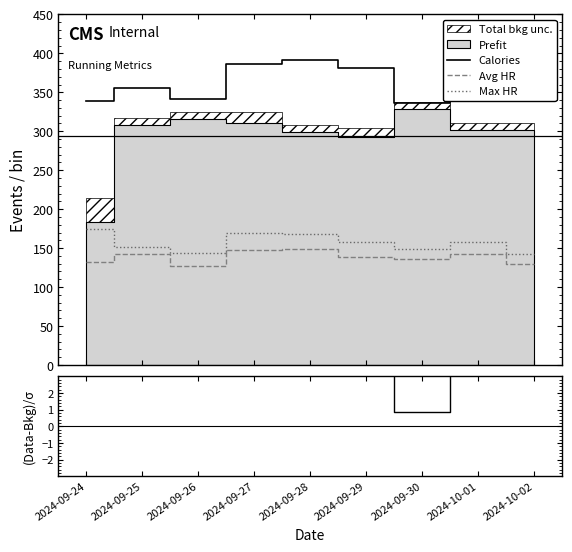

True or false: Avg HR and Max HR cross at least once.

False